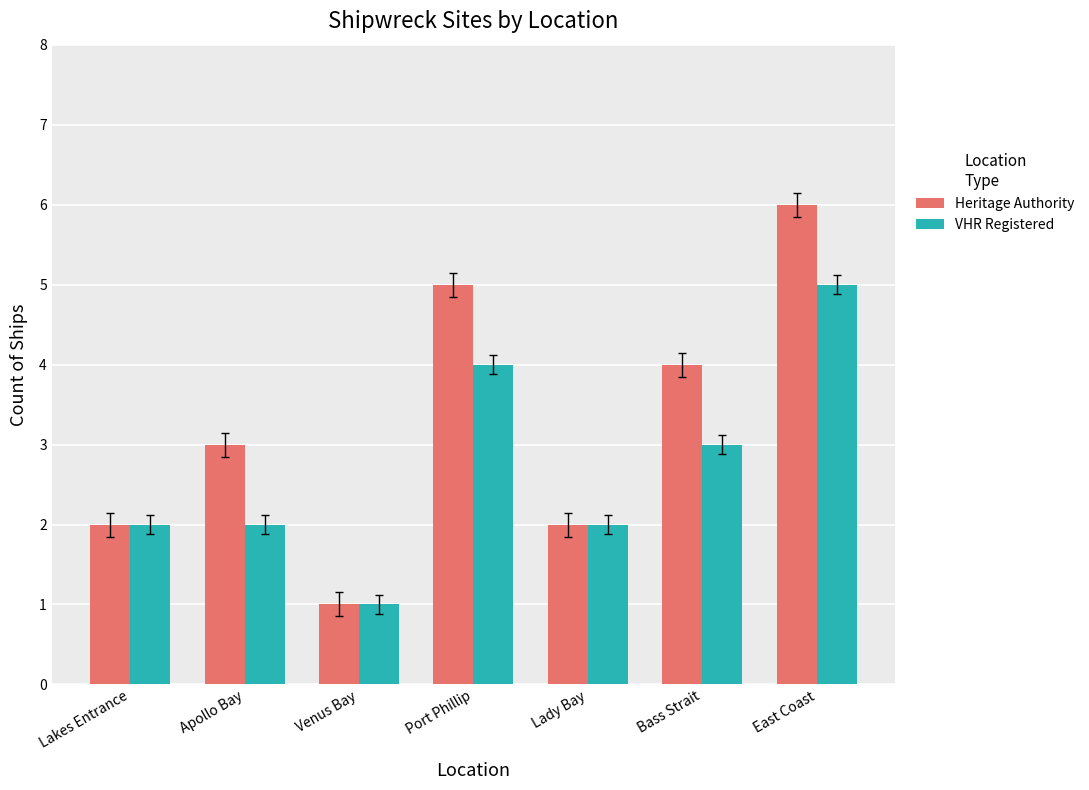

Reading left to right, list all the values displayed in this chart.

Heritage Authority: Lakes Entrance=2	Apollo Bay=3	Venus Bay=1	Port Phillip=5	Lady Bay=2	Bass Strait=4	East Coast=6
VHR Registered: Lakes Entrance=2	Apollo Bay=2	Venus Bay=1	Port Phillip=4	Lady Bay=2	Bass Strait=3	East Coast=5